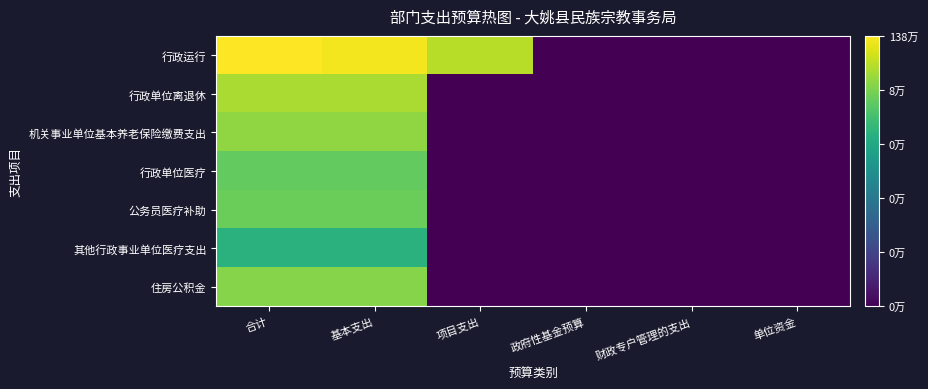

Which series has the largest total across all categories?

行政运行